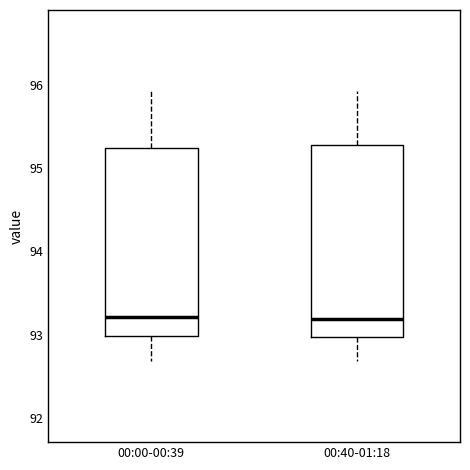

Where does the lower whisker of the box for 00:40-01:18 end on the y-axis? The values are not printed on the chart, so give them approximately, as read against the axis.

92.7